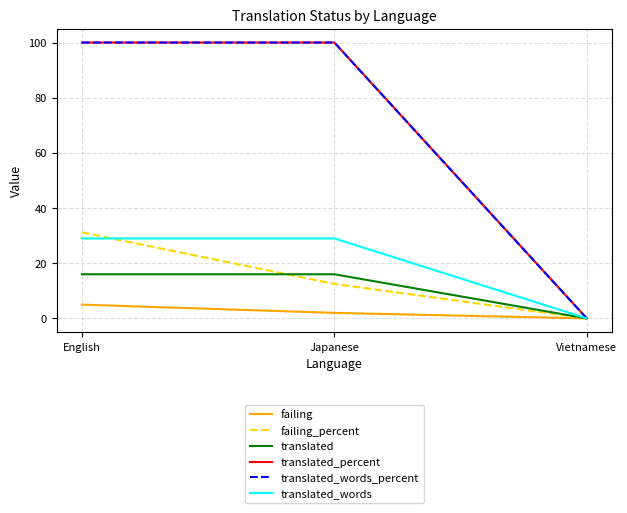

What is the maximum value for failing_percent?

31.2